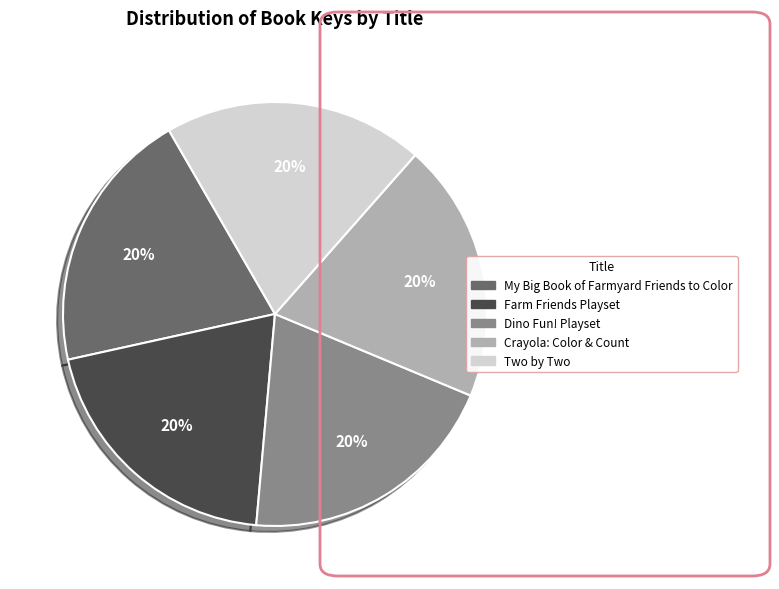

What percentage is the My Big Book of Farmyard Friends to Color slice, to the nearest percent?

20%